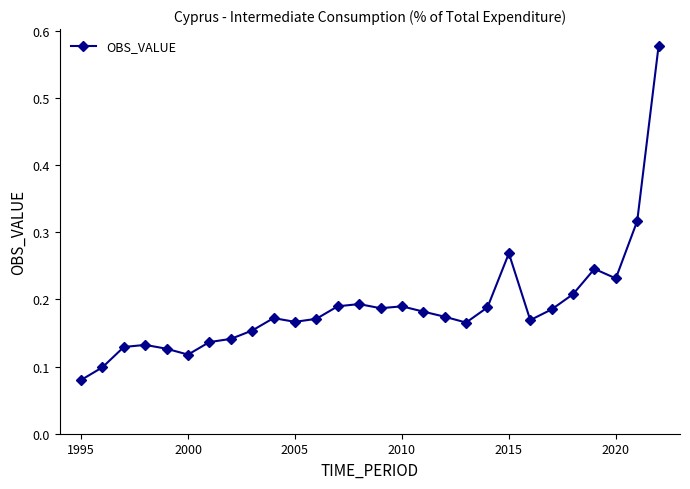

True or false: the data has more than 0 interior local peaks.

True